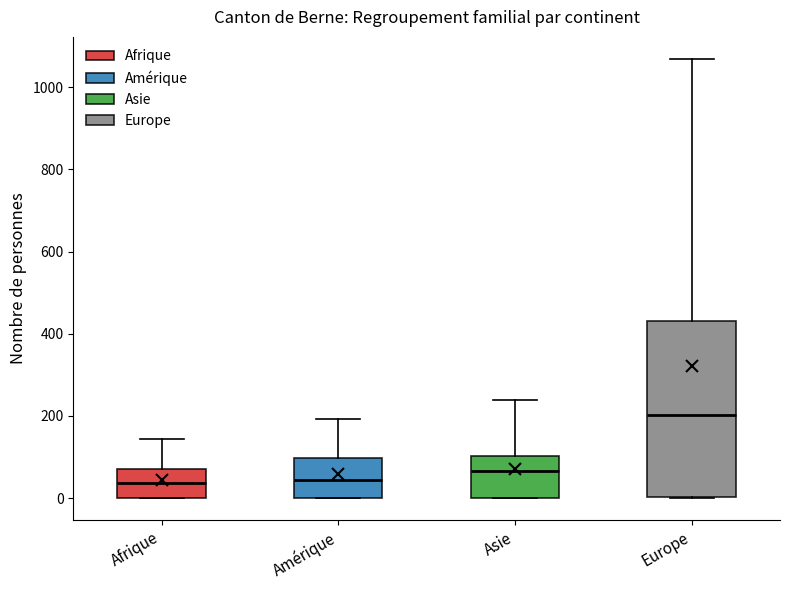

Reading left to right, read every box against the y-axis: the position of its median line, the range the box covers, and the ends of its whiskers. The values are not printed on the chart, so give them approximately, as read against the axis.

Afrique: median 40, box 0 to 80, whiskers 0 to 140
Amérique: median 40, box 0 to 100, whiskers 0 to 200
Asie: median 60, box 0 to 100, whiskers 0 to 240
Europe: median 200, box 0 to 440, whiskers 0 to 1060